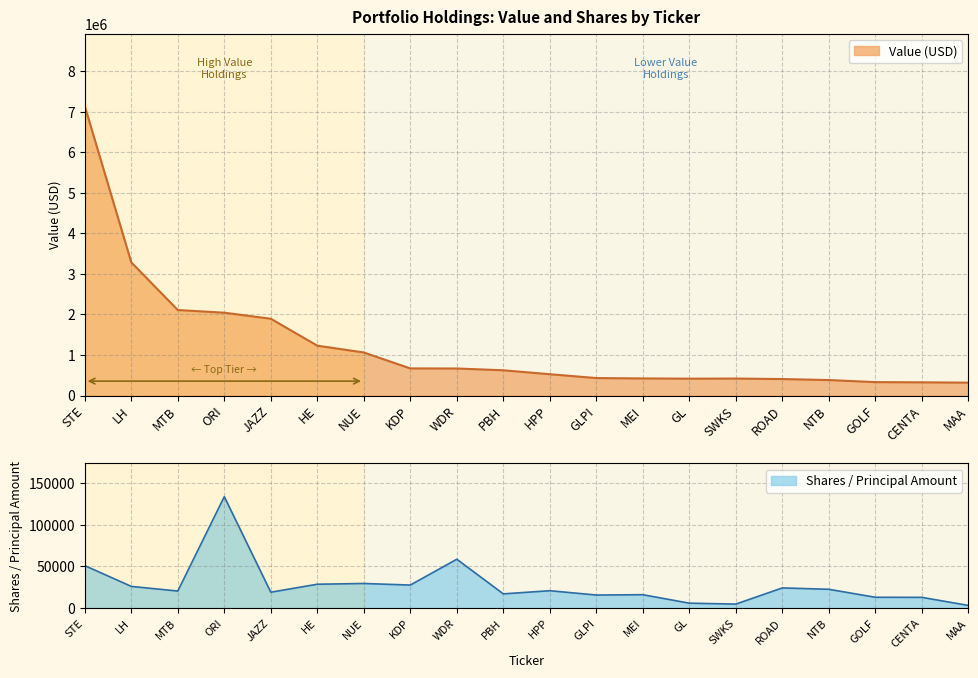

What is the average value of the Value series?

1235850